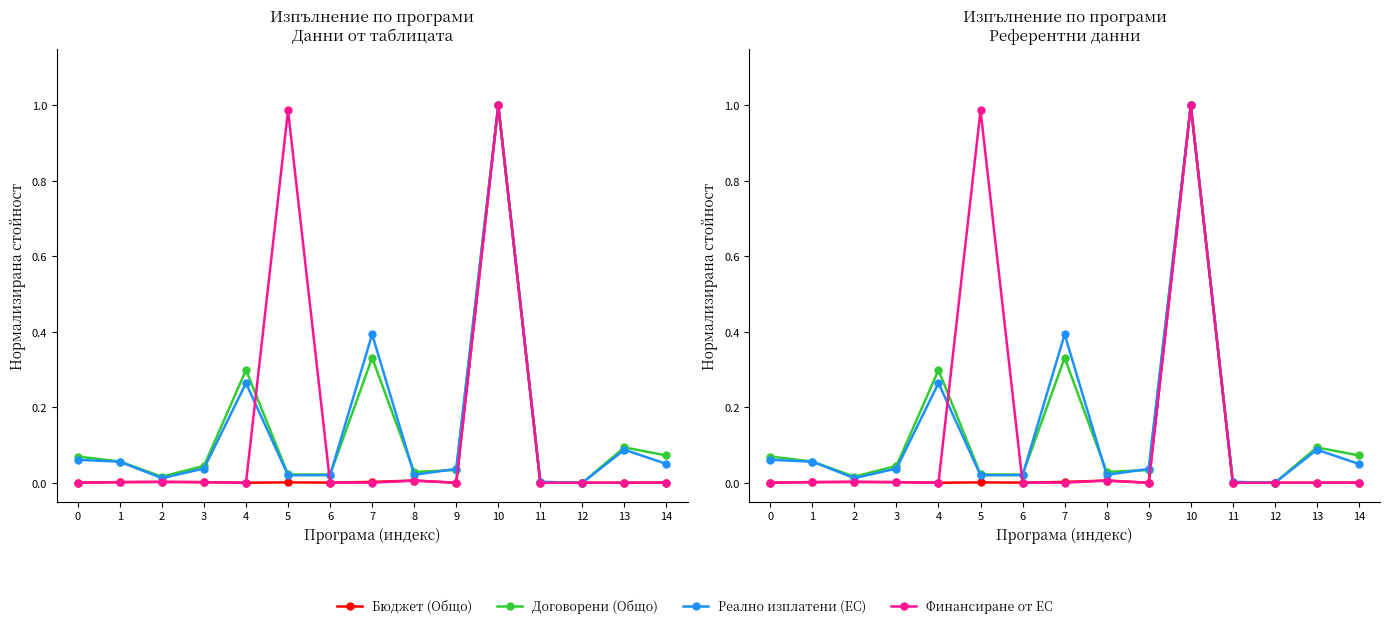

How many distinct data groups are displayed?

4